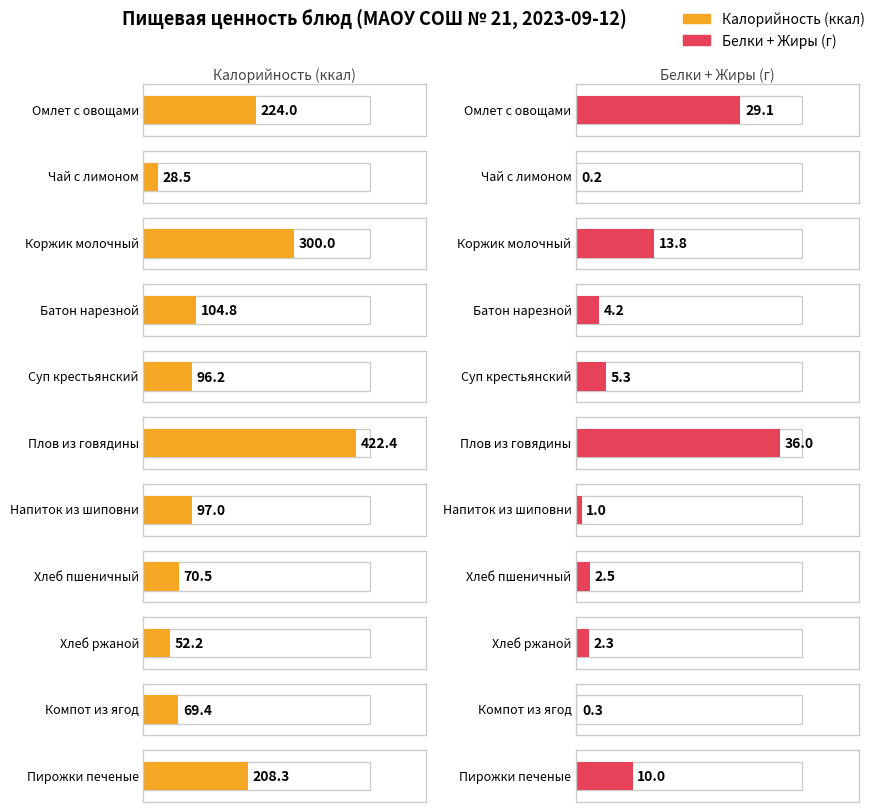

What is the difference between the maximum and minimum values in the Калорийность series?

393.9